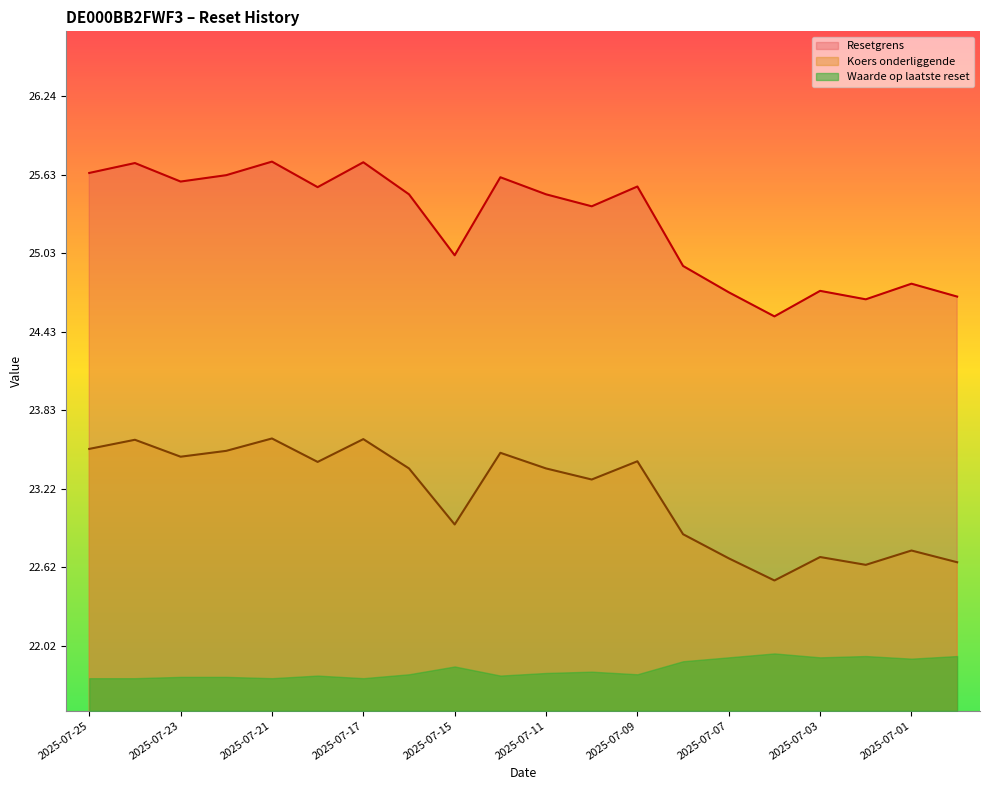

At which label is Koers onderliggende closest to 23?

2025-07-15